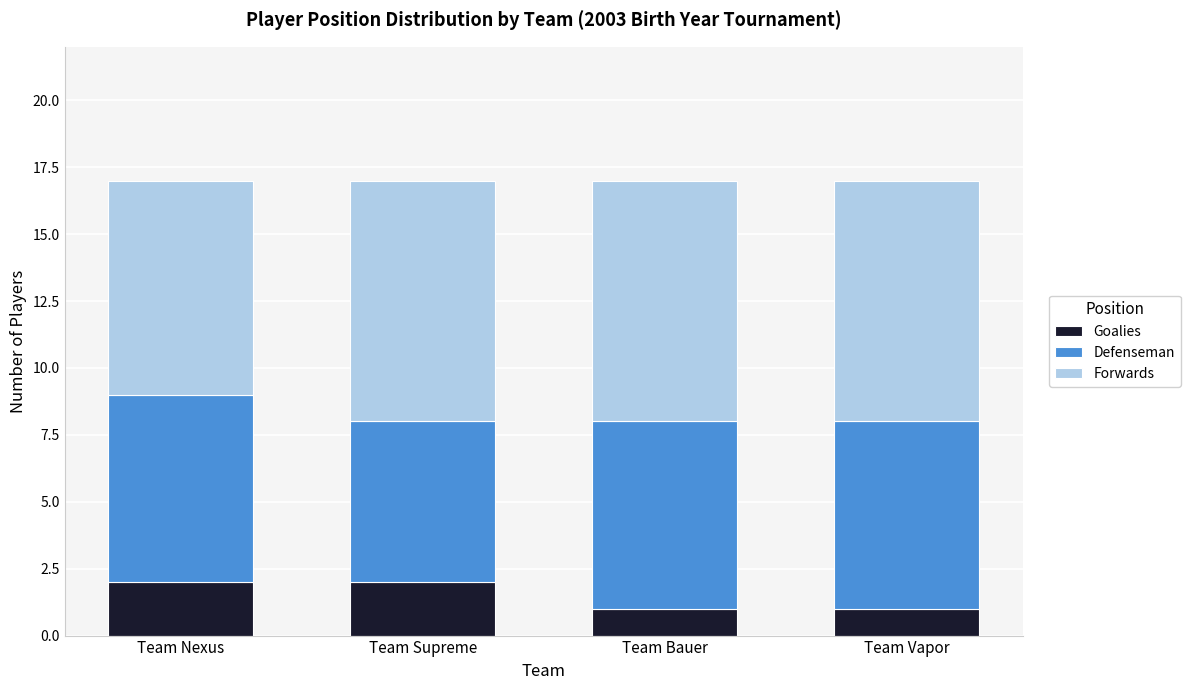

True or false: Goalies has a value of 0 at Team Vapor.

False